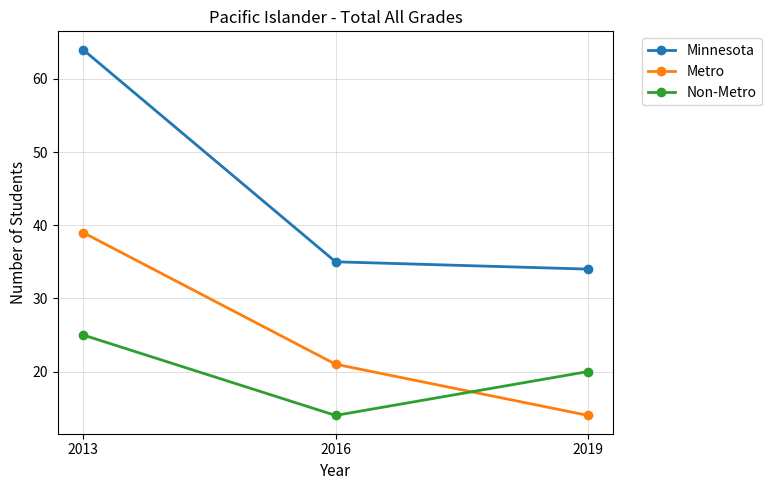

At 2016, list the series in order from largest to smallest.

Minnesota, Metro, Non-Metro